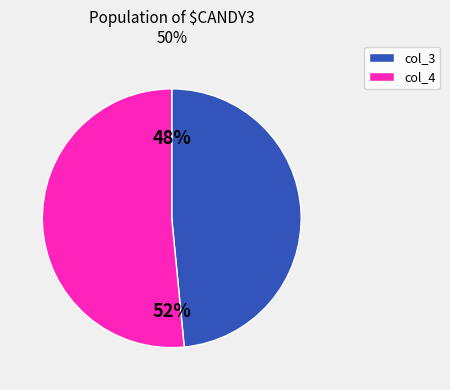

To the nearest percent, what is the combined percentage of col_3 and col_4?

100%